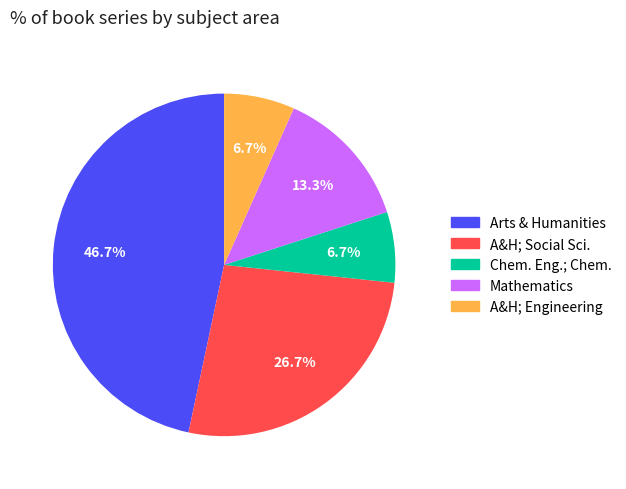

Is there a majority slice in this chart?

No